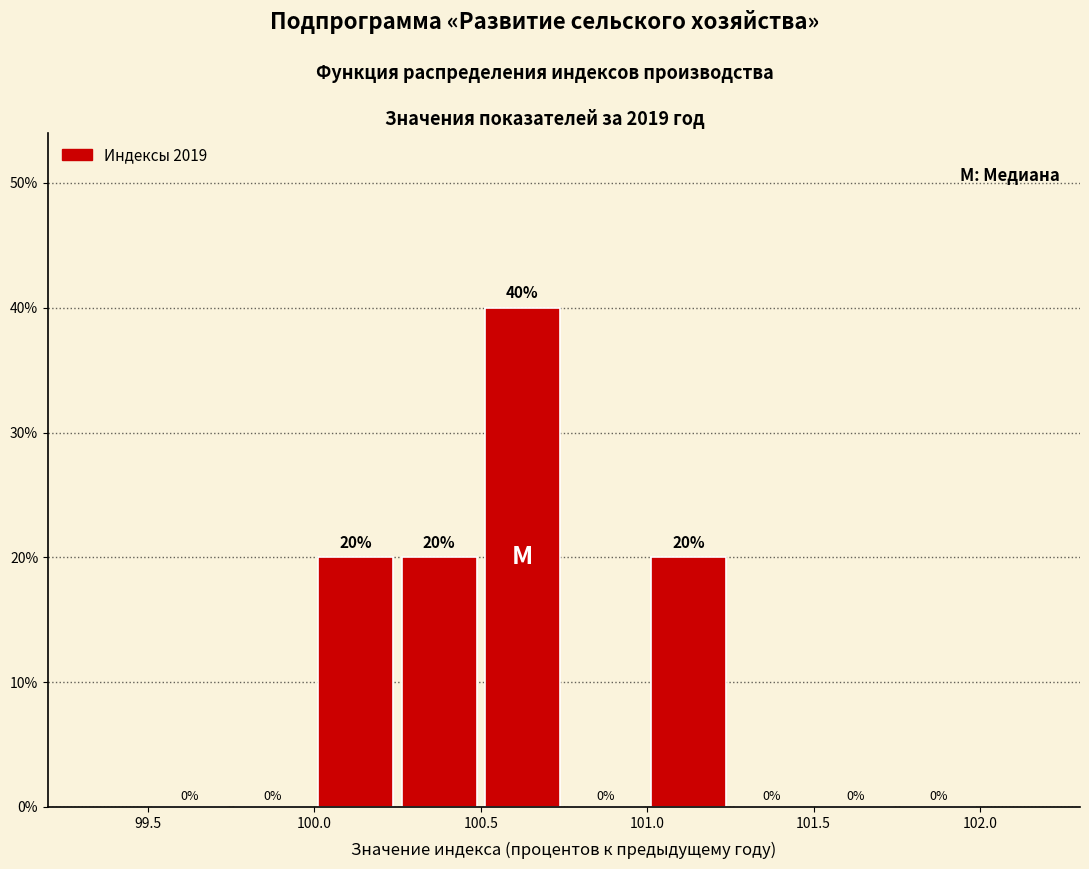

Over which range of the x-axis is the bar tallest?

100.50 to 100.75